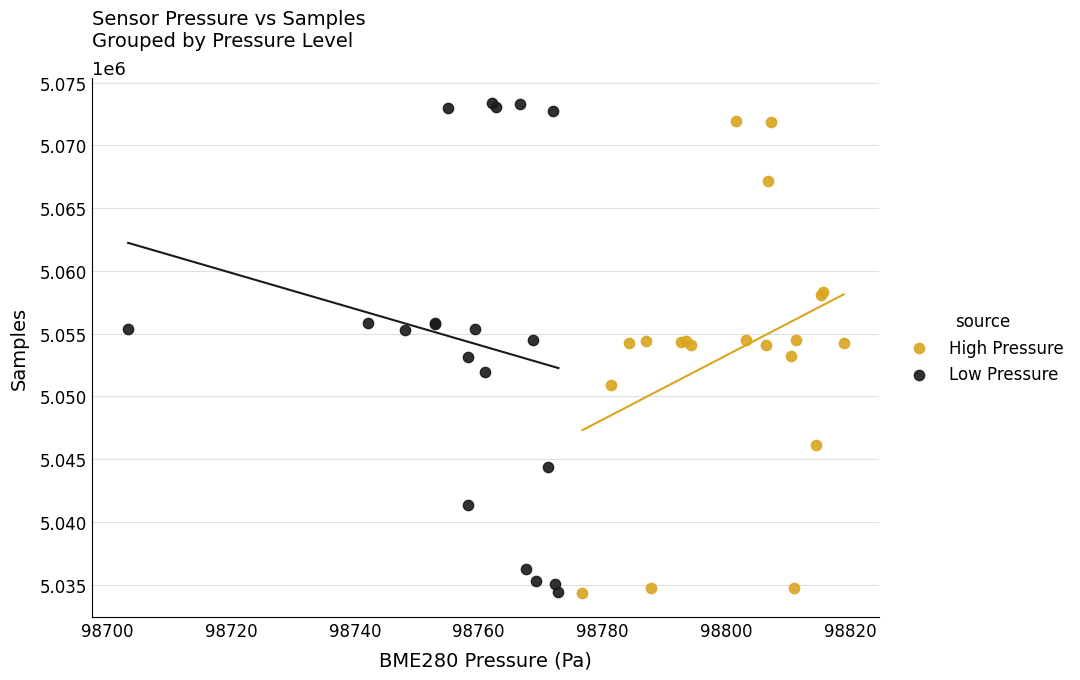

Which series has the largest Y range (max minus min)?

Low Pressure